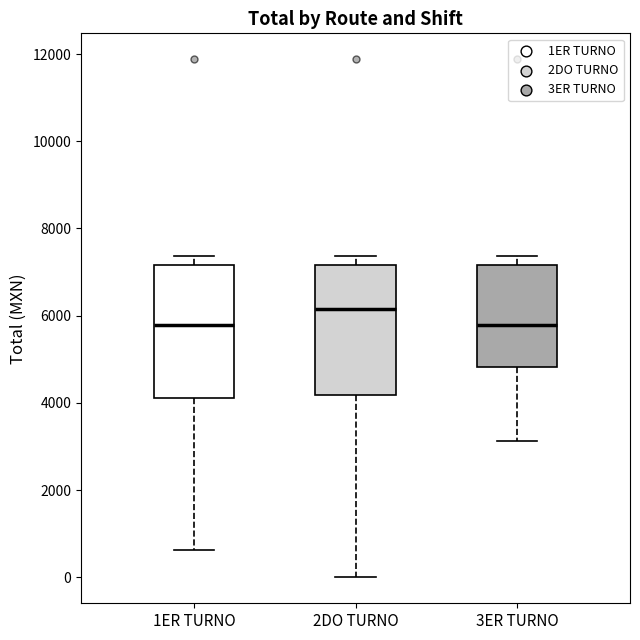

Reading left to right, read every box against the y-axis: the position of its median line, the range the box covers, and the ends of its whiskers. The values are not printed on the chart, so give them approximately, as read against the axis.

1ER TURNO: median 5800, box 4200 to 7200, whiskers 600 to 7400
2DO TURNO: median 6200, box 4200 to 7200, whiskers 0 to 7400
3ER TURNO: median 5800, box 4800 to 7200, whiskers 3200 to 7400